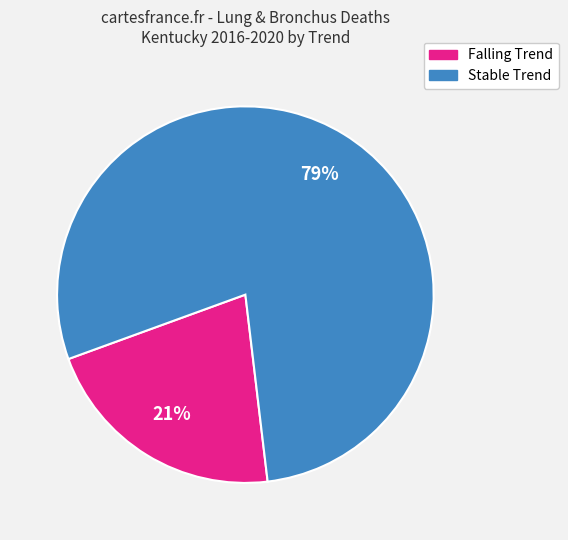

Is there any slice that represents more than half of the pie?

Yes